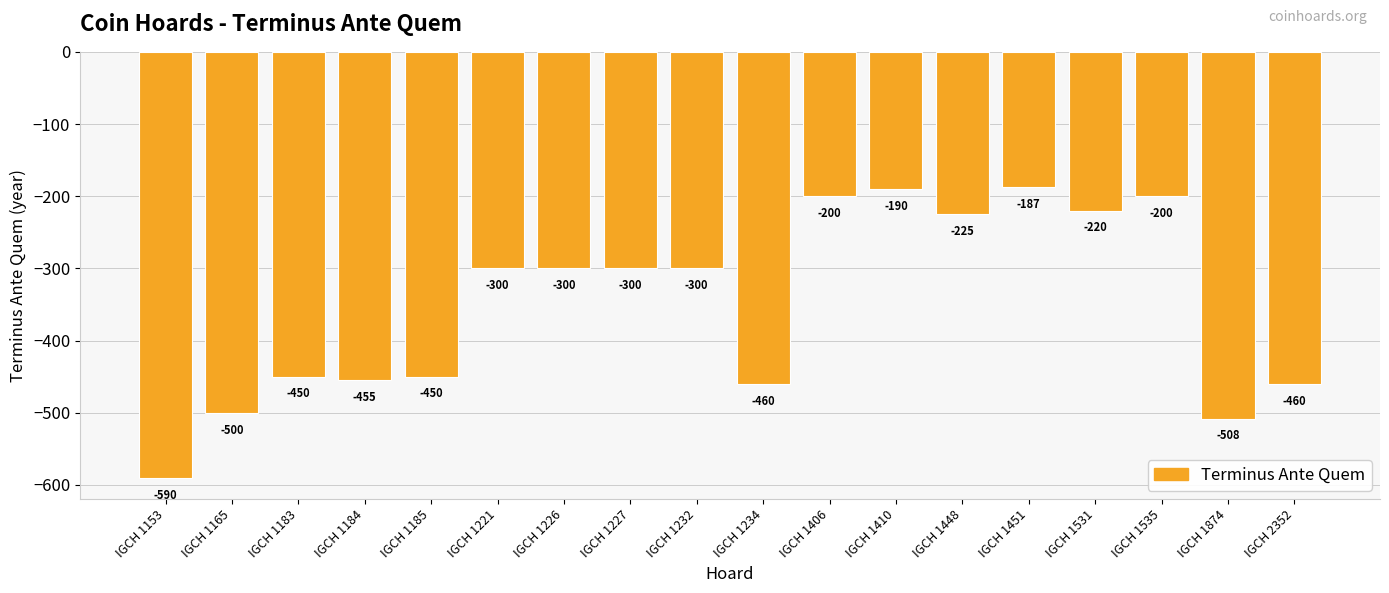

Which has a higher value, IGCH 1531 or IGCH 1153?

IGCH 1531